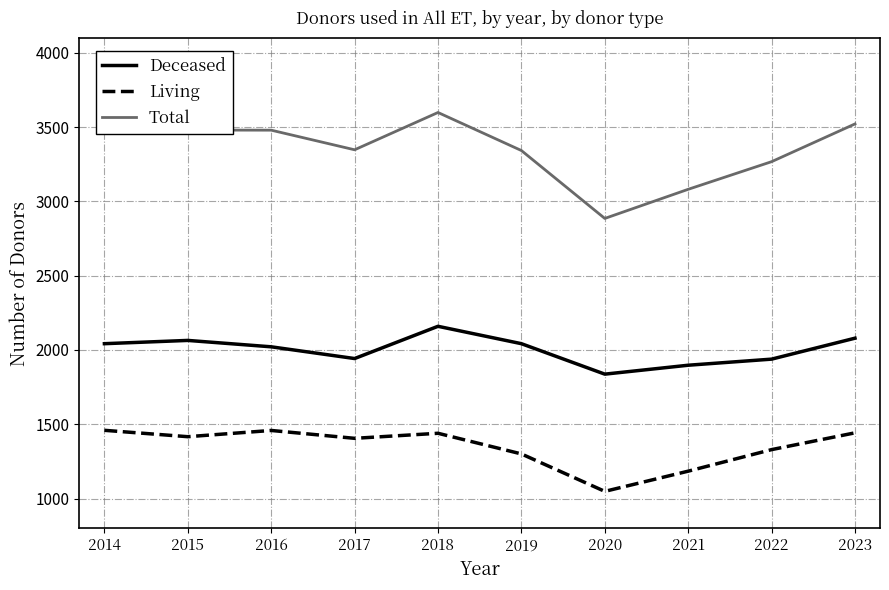

What is the difference between the maximum and minimum values in the Deceased series?

322